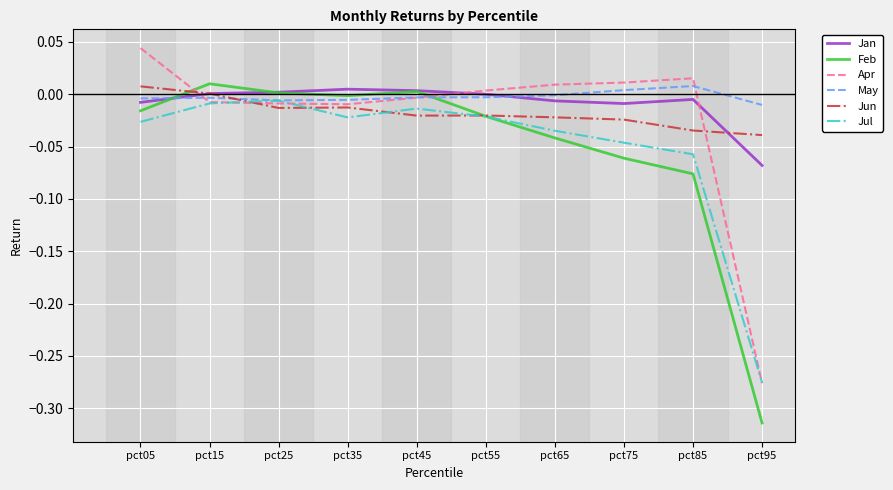

What are all the series names shown in the legend?

Jan, Feb, Apr, May, Jun, Jul